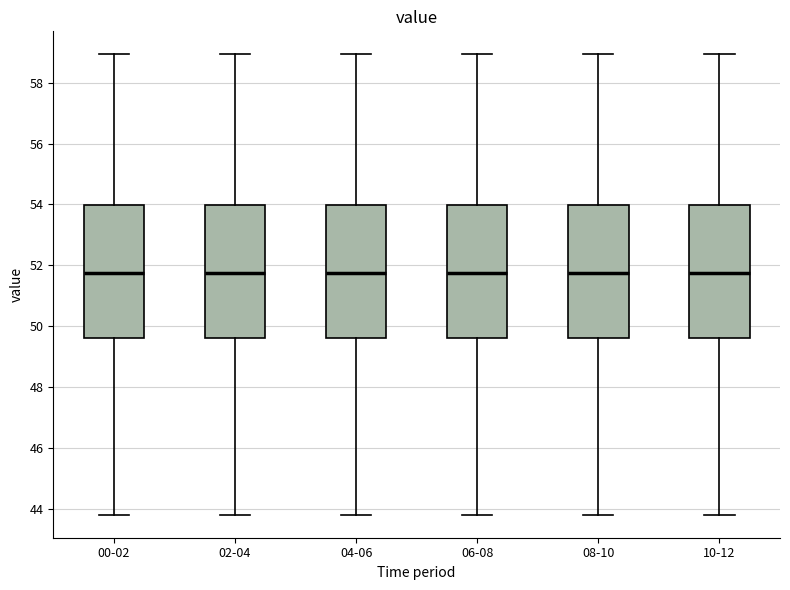

Reading left to right, transcribe this box plot: for each box, give where its median line is, the range the box spans, and where its two whiskers end, as read against the y-axis. The values are not printed on the chart, so give them approximately, as read against the axis.

00-02: median 51.8, box 49.6 to 54.0, whiskers 43.8 to 59.0
02-04: median 51.8, box 49.6 to 54.0, whiskers 43.8 to 59.0
04-06: median 51.8, box 49.6 to 54.0, whiskers 43.8 to 59.0
06-08: median 51.8, box 49.6 to 54.0, whiskers 43.8 to 59.0
08-10: median 51.8, box 49.6 to 54.0, whiskers 43.8 to 59.0
10-12: median 51.8, box 49.6 to 54.0, whiskers 43.8 to 59.0